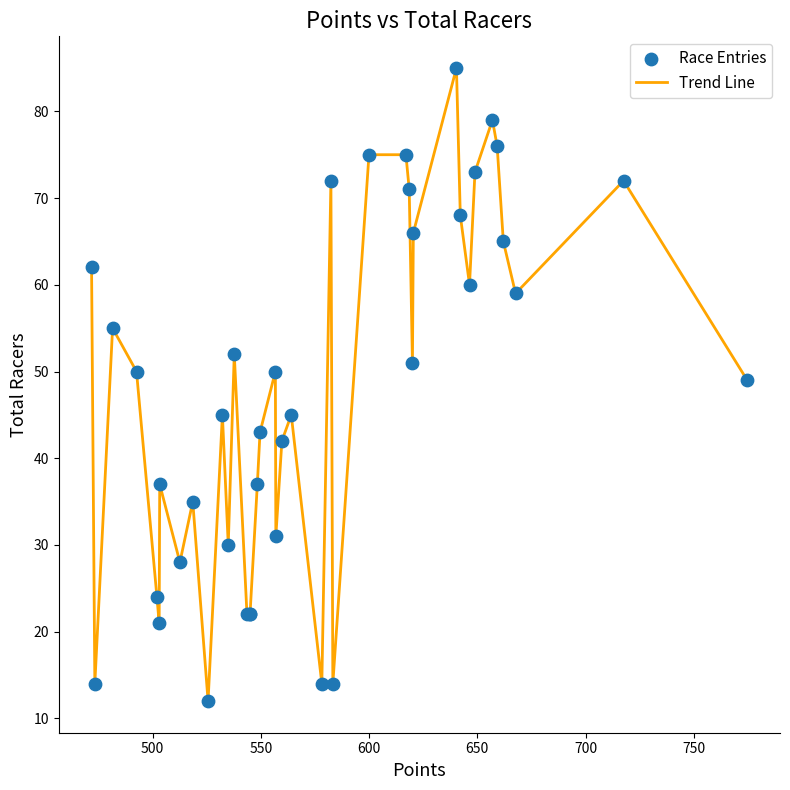

What is the difference between the maximum and minimum values?

73